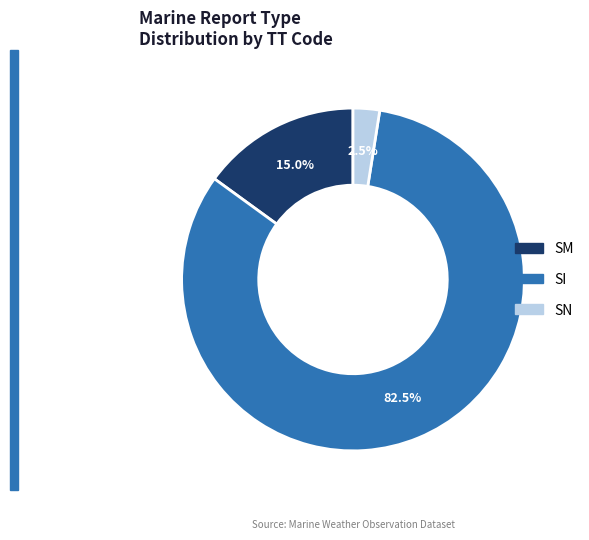

Which slice is the smallest?

SN